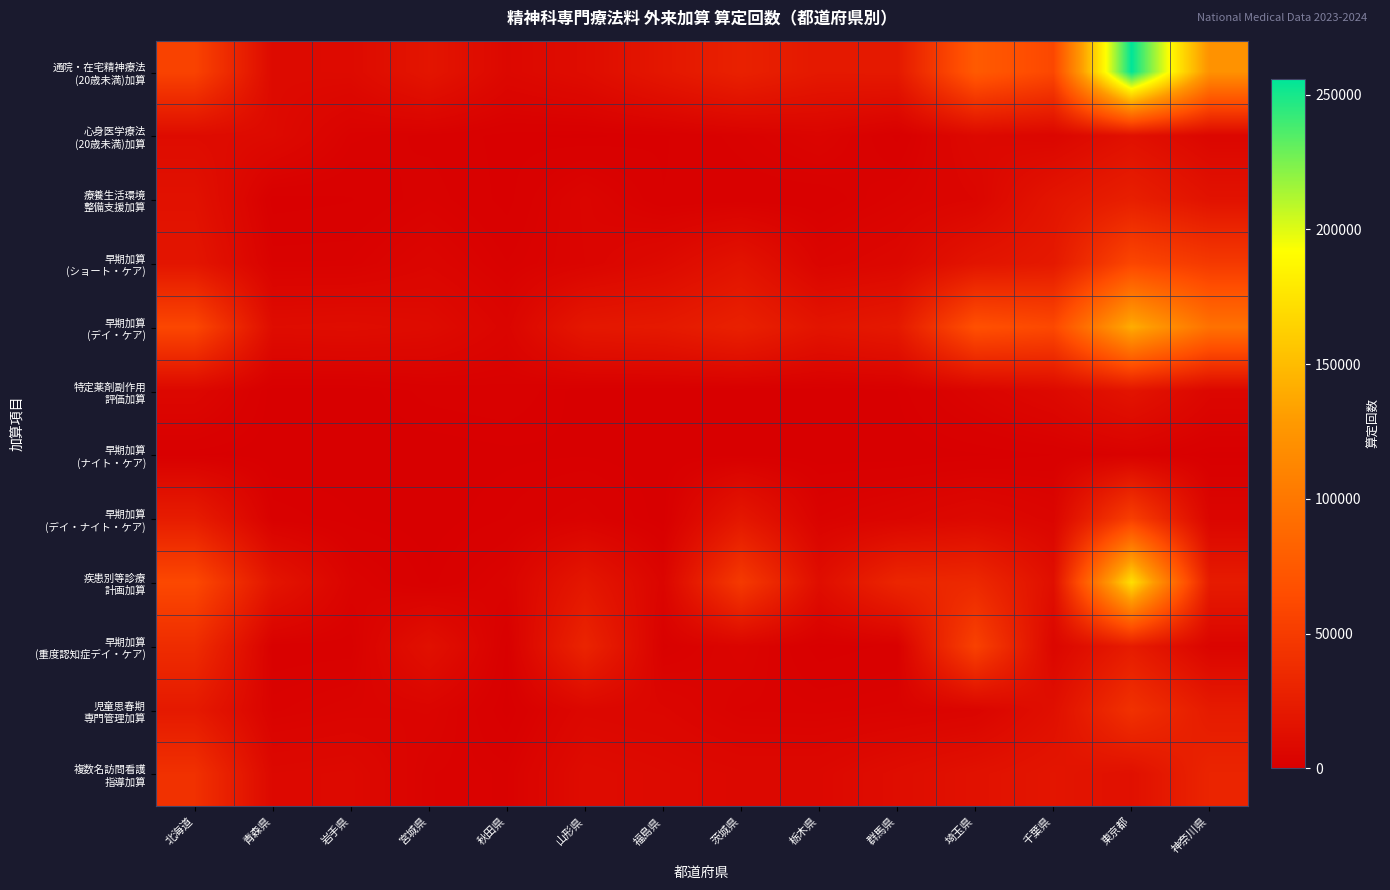

What is the difference between the highest and lowest values at 山形県?

30422